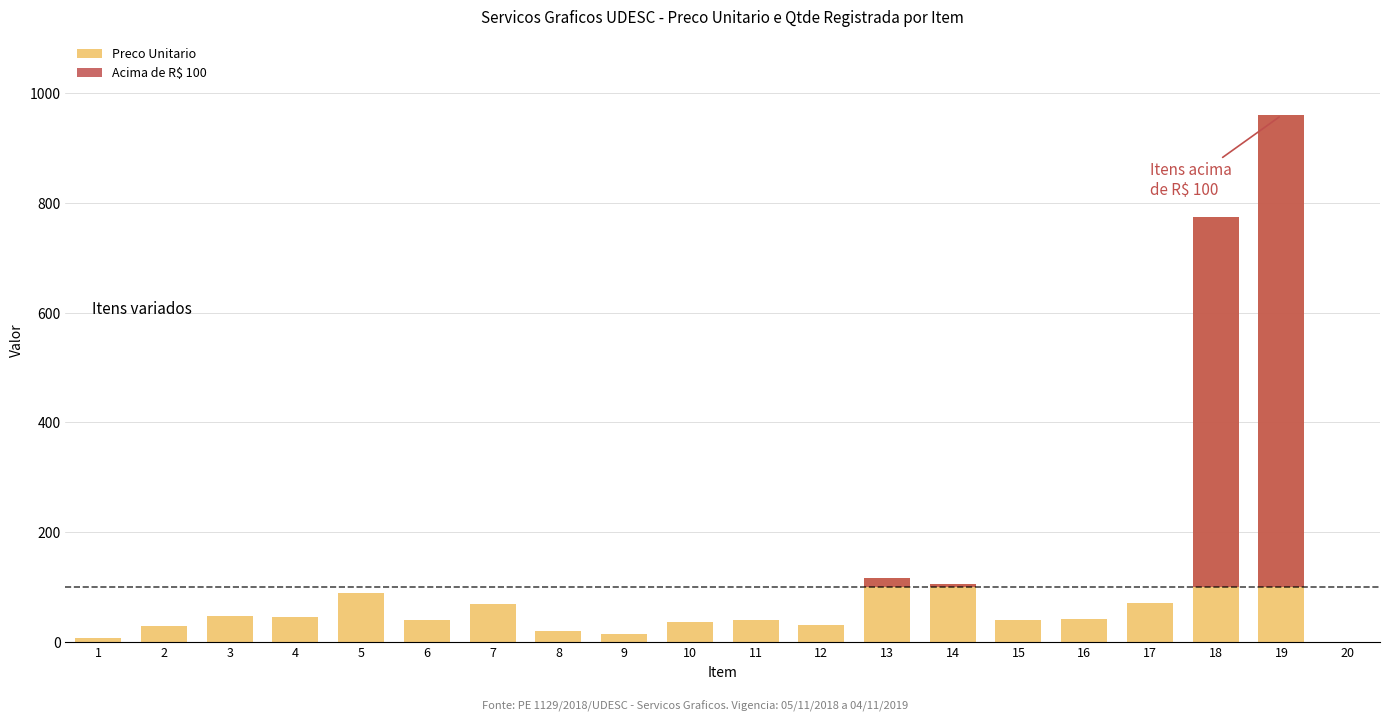

What is the total value across all series at 20?

0.4